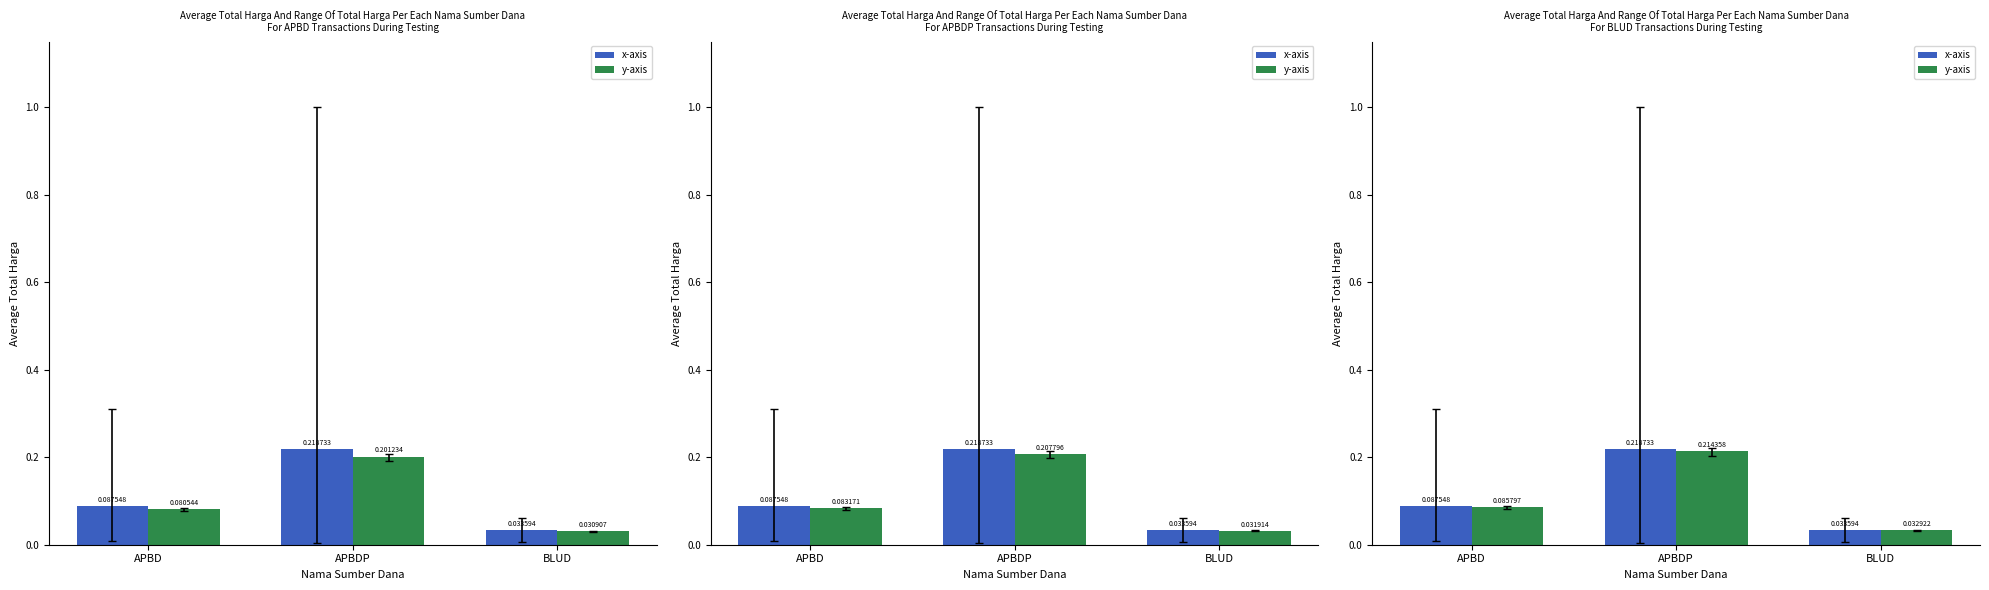

Are the bars grouped side by side (vs. stacked)?

Yes